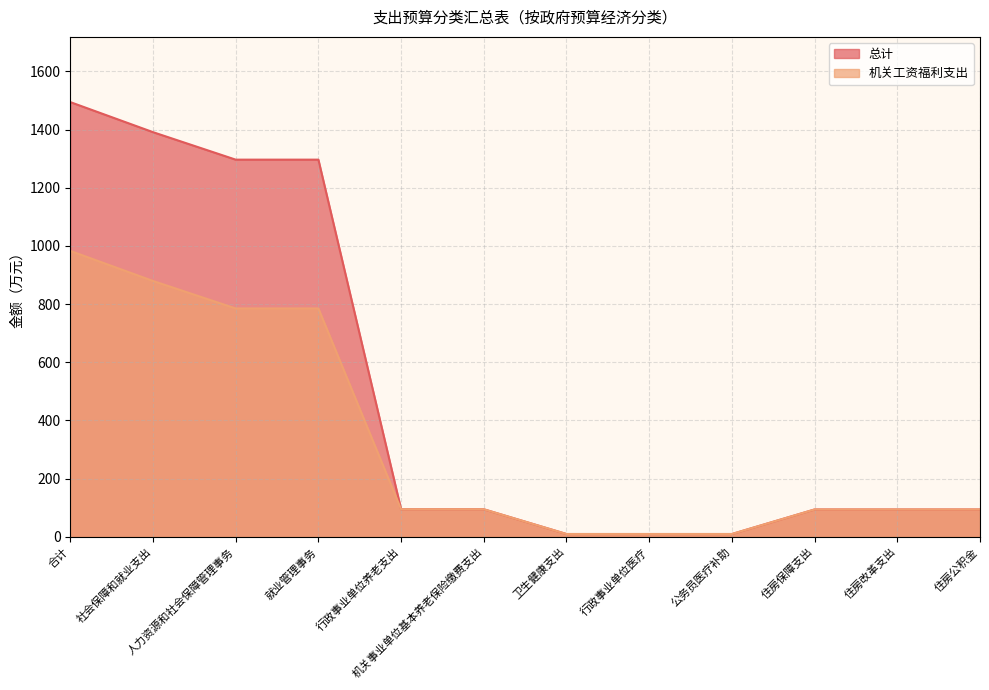

What is the sum of all 机关工资福利支出 values?

3932.0